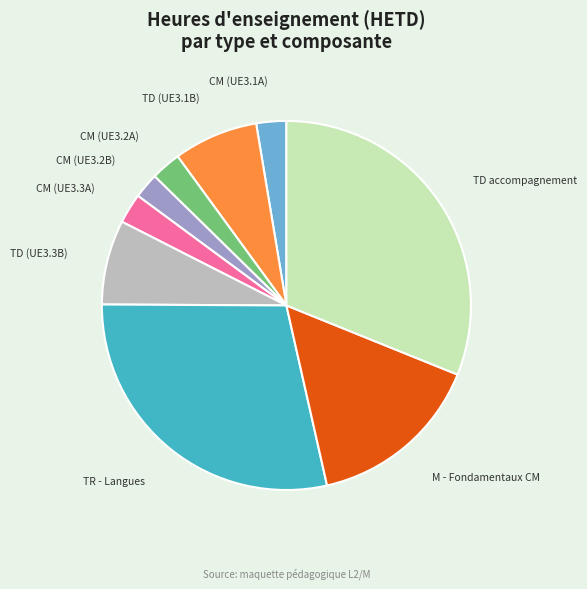

Count the number of slices in the pie.

9